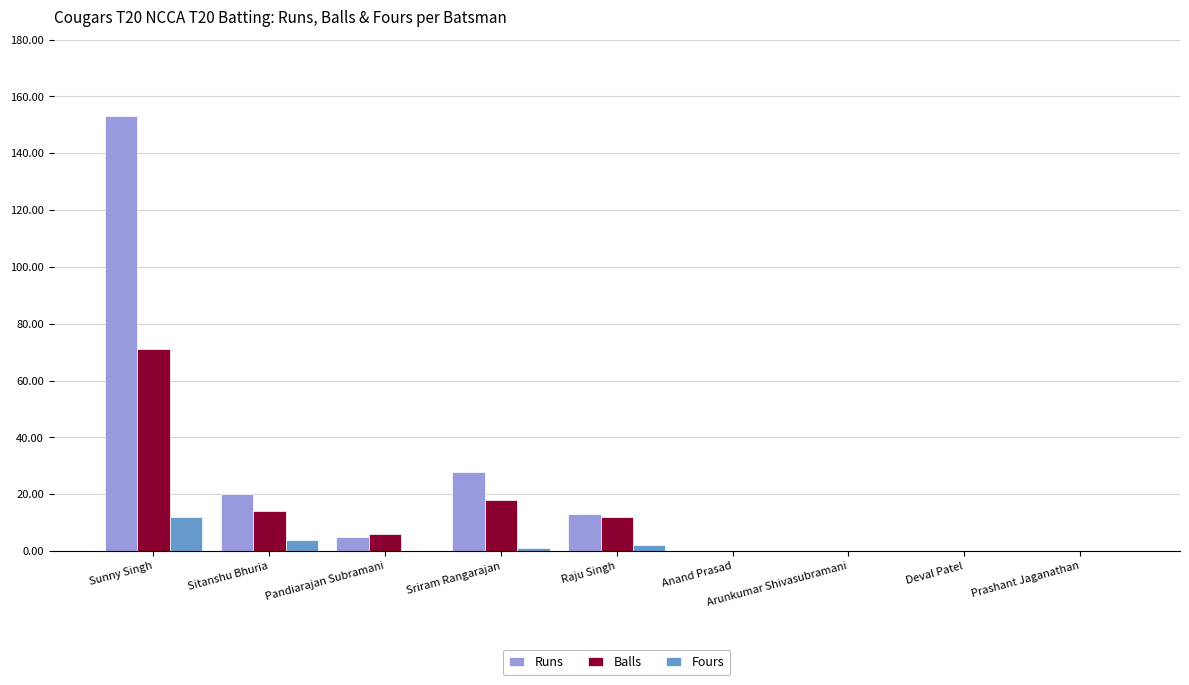

What is the sum of all Balls values?

121